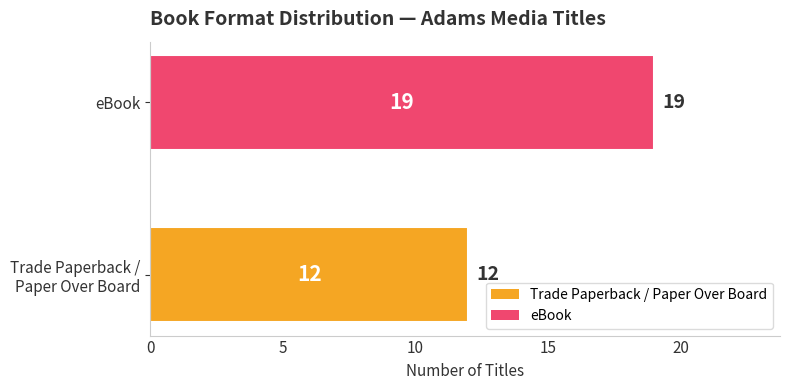

What is the average value?

16